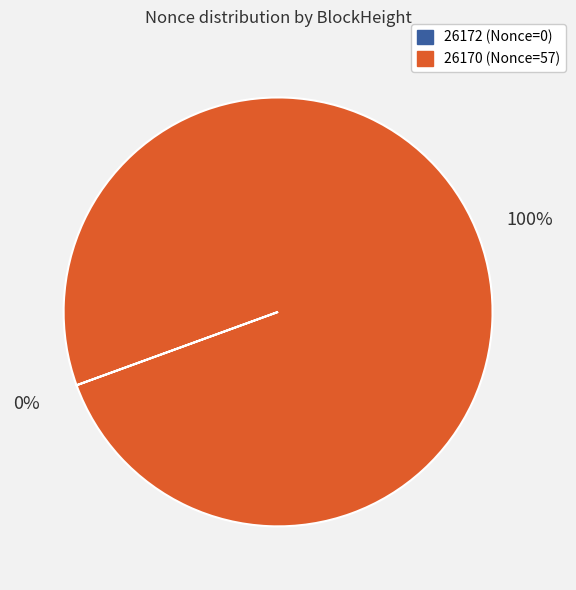

What is the largest slice in the pie chart?

26170